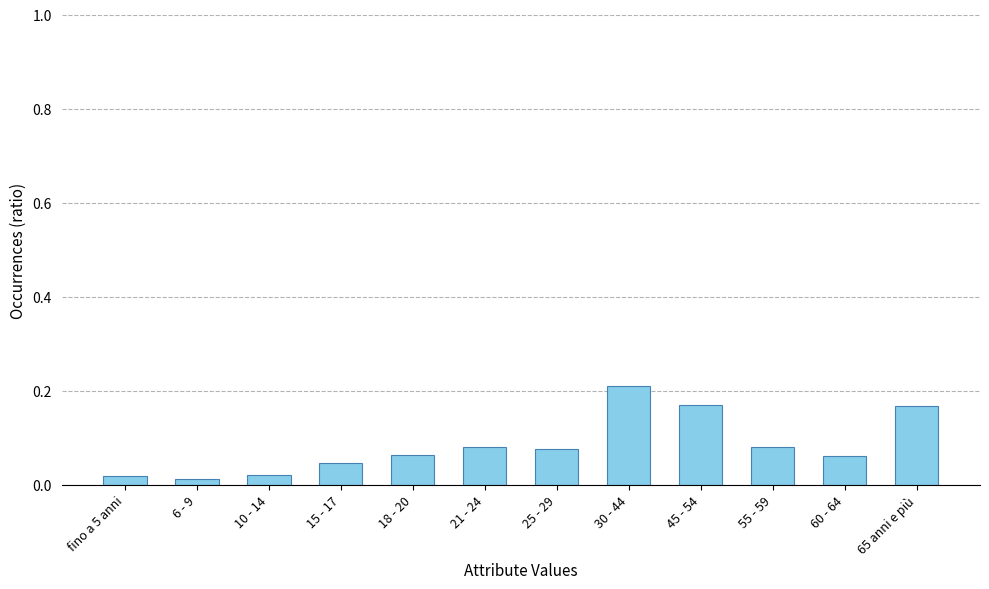

What is the sum of the values at 18 - 20 and 30 - 44?

0.3